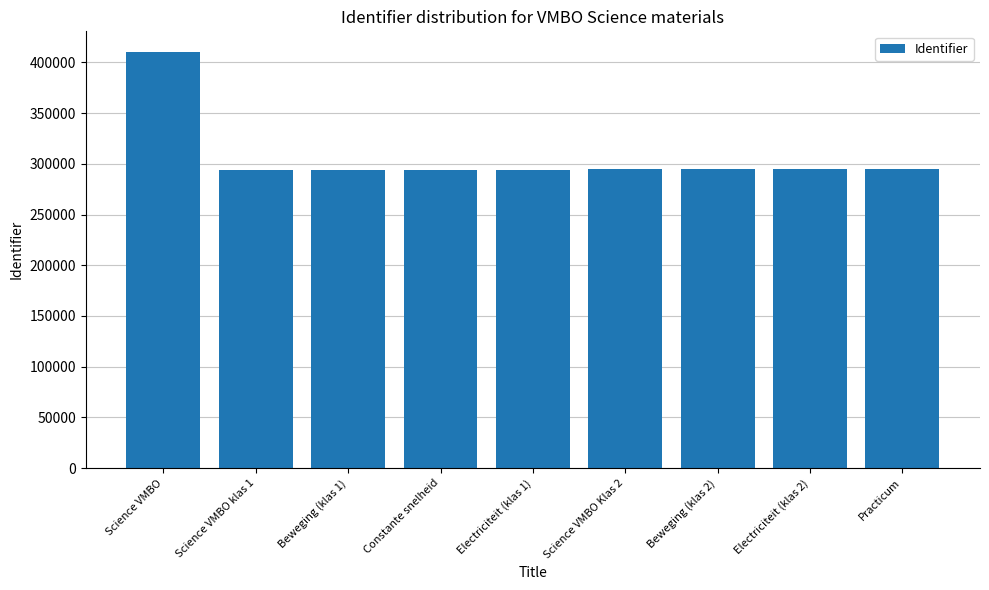

What is the label of the 4th bar from the left?

Constante snelheid